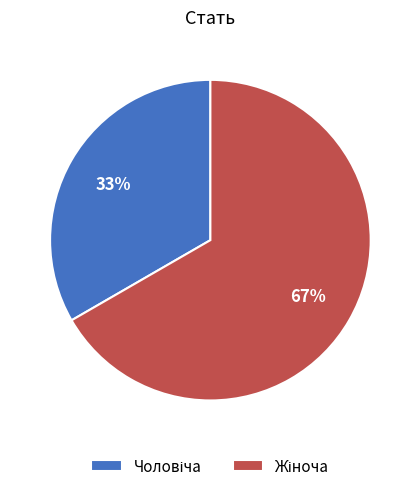

Is there a majority slice in this chart?

Yes